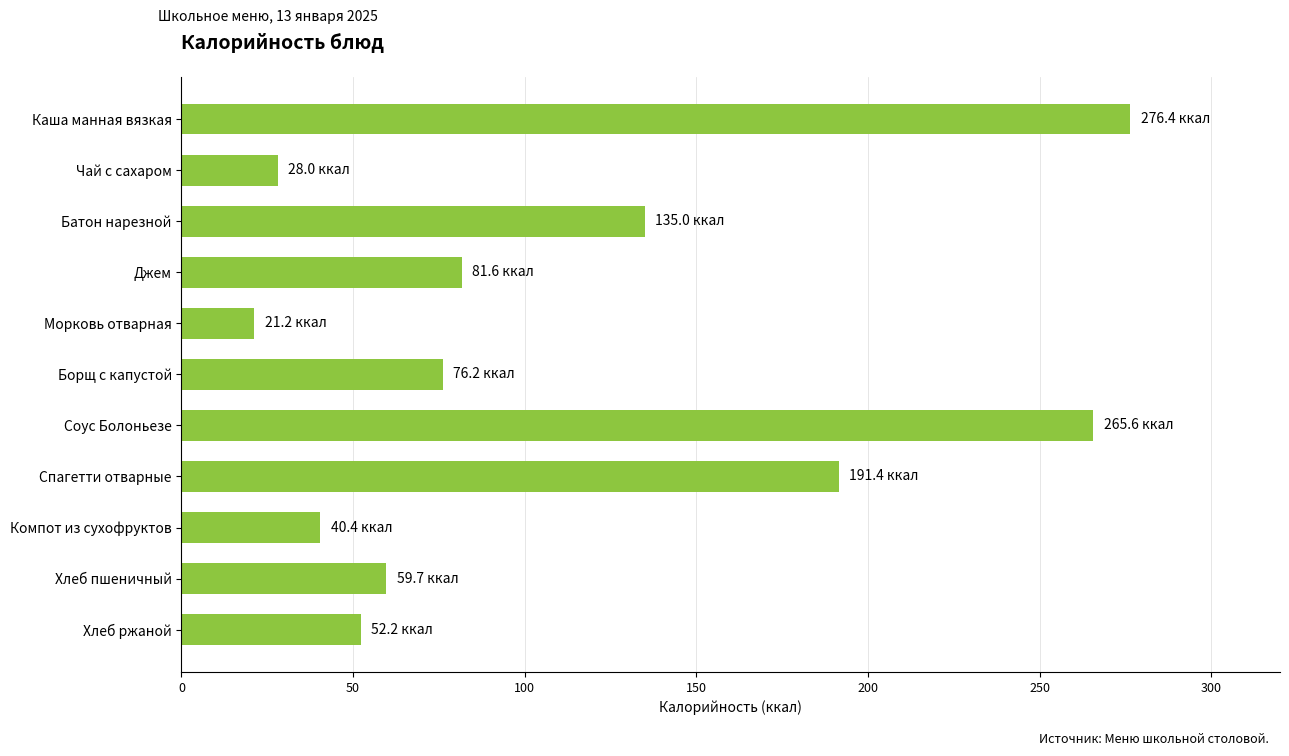

List the labels in order of value, largest first.

Каша манная вязкая, Соус Болоньезе, Спагетти отварные, Батон нарезной, Джем, Борщ с капустой, Хлеб пшеничный, Хлеб ржаной, Компот из сухофруктов, Чай с сахаром, Морковь отварная